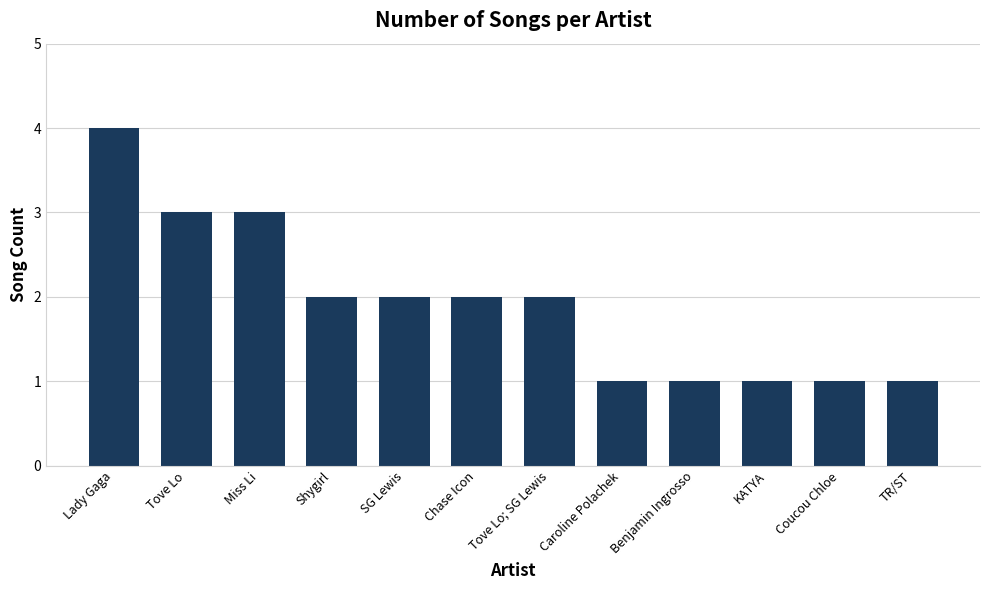

Between KATYA and Lady Gaga, which is larger?

Lady Gaga